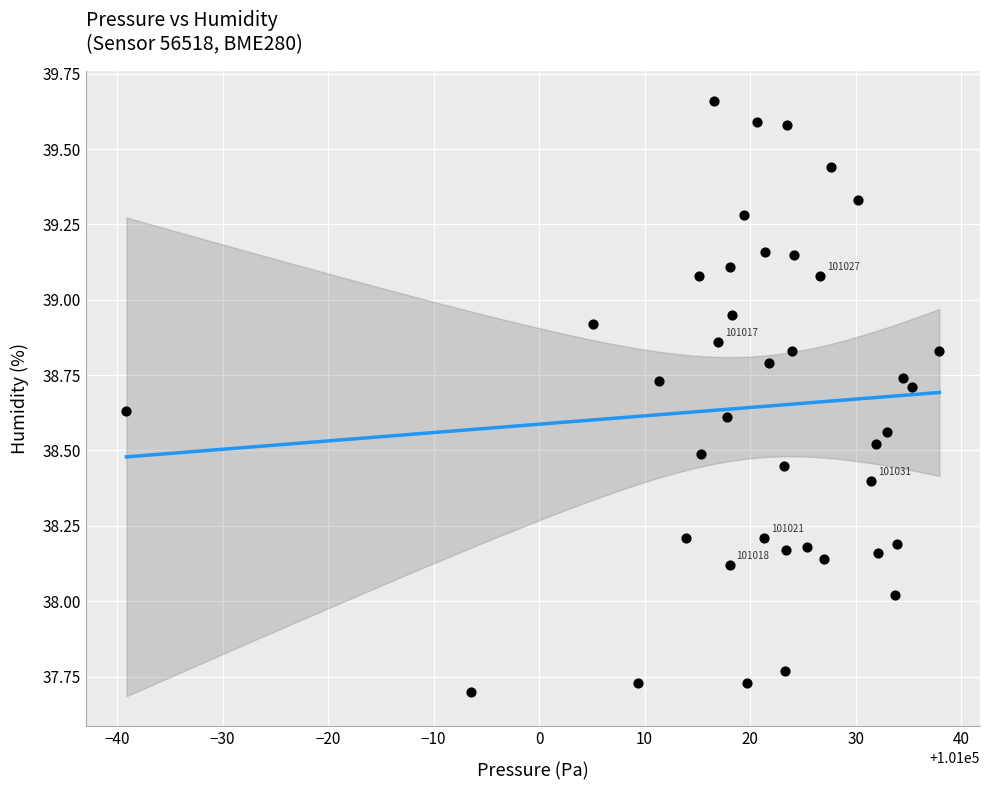

What is the range of Y values (max minus min)?

2.0